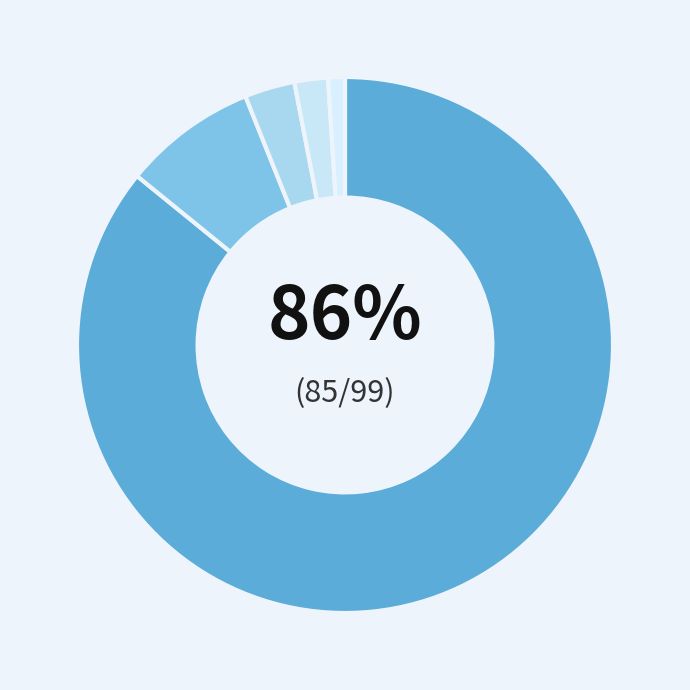

How many segments does this pie chart have?

5